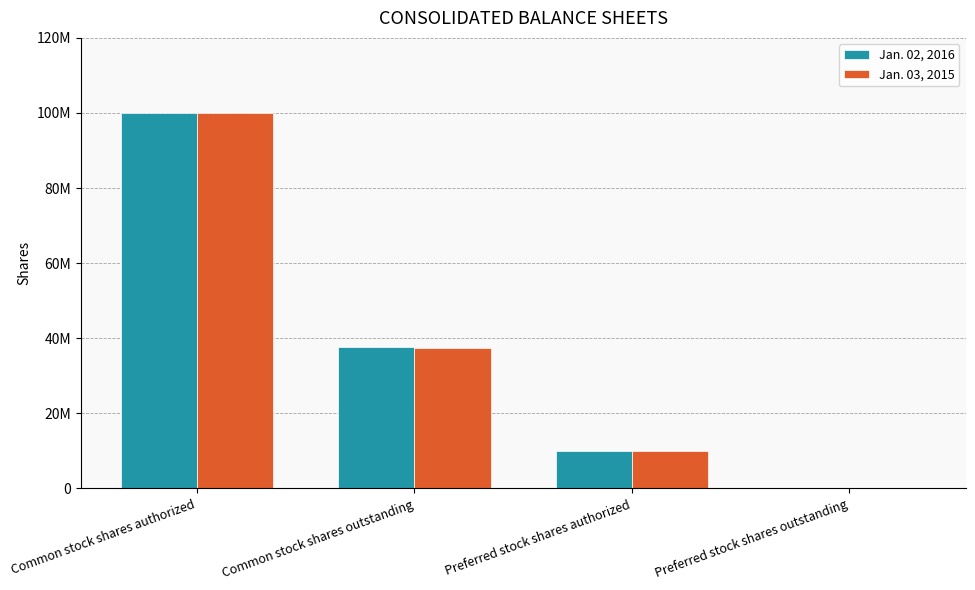

Reading left to right, what are all the values shown in this chart?

Jan. 02, 2016: Common stock shares authorized=100000000	Common stock shares outstanding=37600000	Preferred stock shares authorized=10000000	Preferred stock shares outstanding=0
Jan. 03, 2015: Common stock shares authorized=100000000	Common stock shares outstanding=37524000	Preferred stock shares authorized=10000000	Preferred stock shares outstanding=0